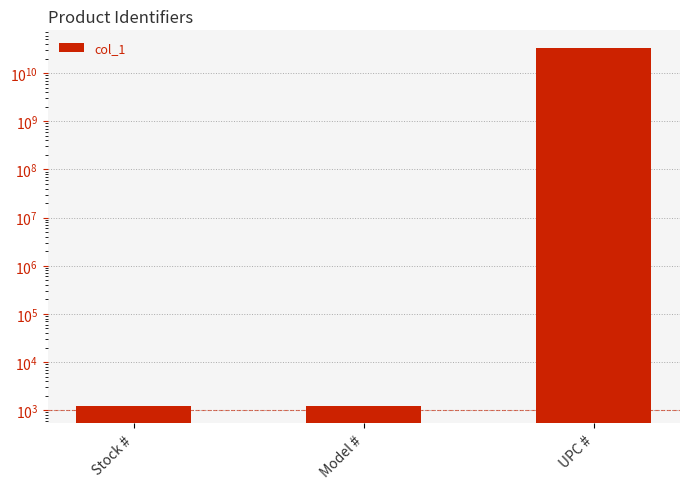

What position from the right is Stock #?

3